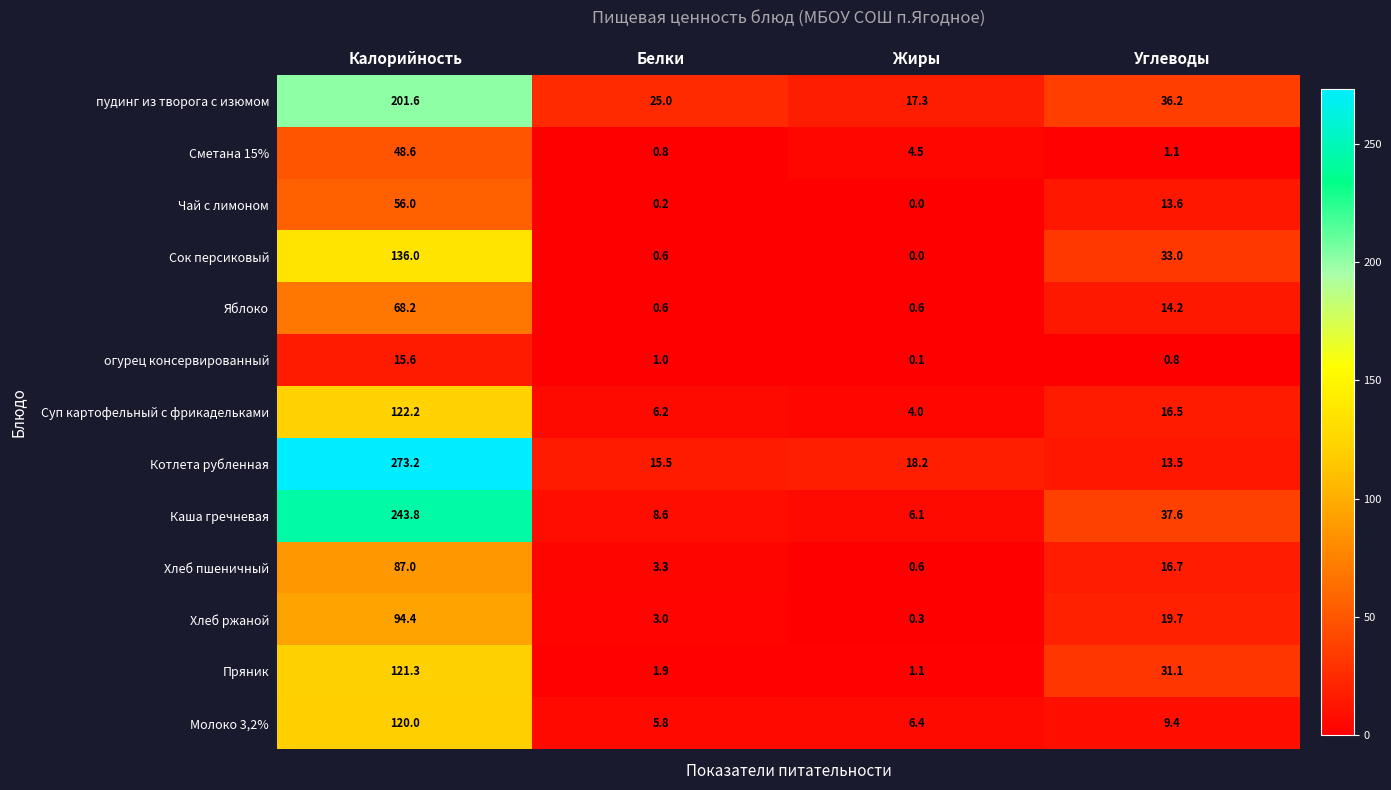

Rank the series by their maximum value, from lowest to highest.

огурец консервированный, Сметана 15%, Чай с лимоном, Яблоко, Хлеб пшеничный, Хлеб ржаной, Молоко 3,2%, Пряник, Суп картофельный с фрикадельками, Сок персиковый, пудинг из творога с изюмом, Каша гречневая, Котлета рубленная